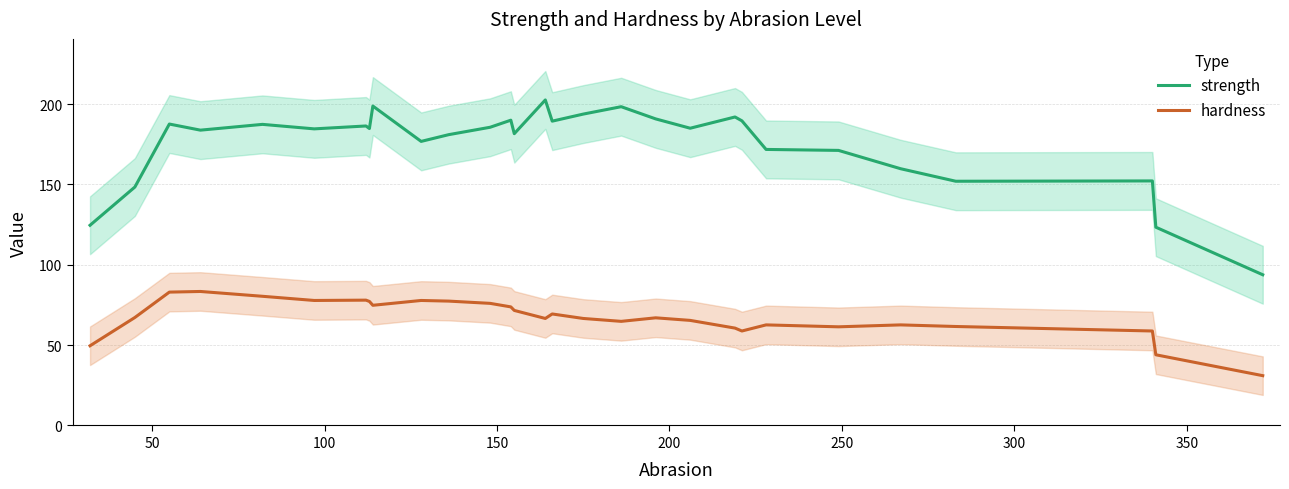

What is the sum of all hardness values?

1949.2